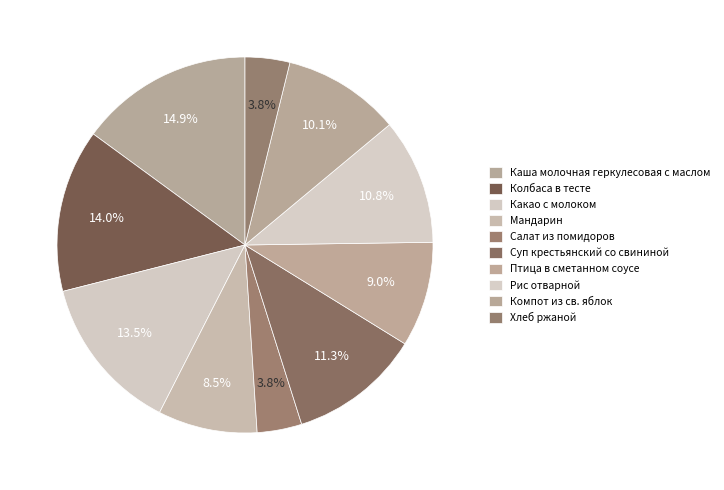

The Какао с молоком slice represents 5% of the pie. True or false?

False